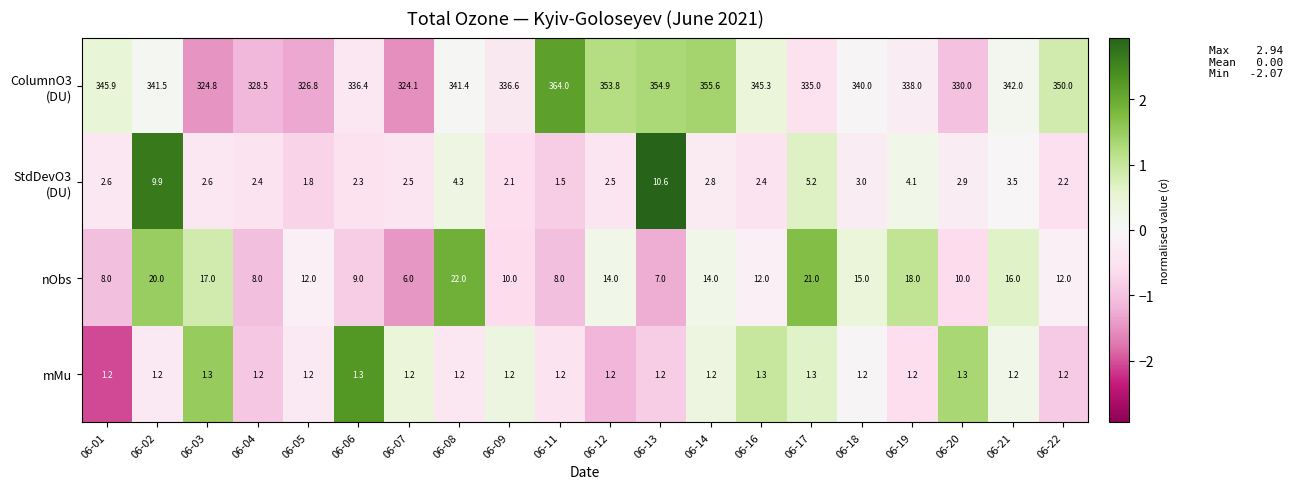

True or false: mMu has a value of 0.4 at 06-04.

False